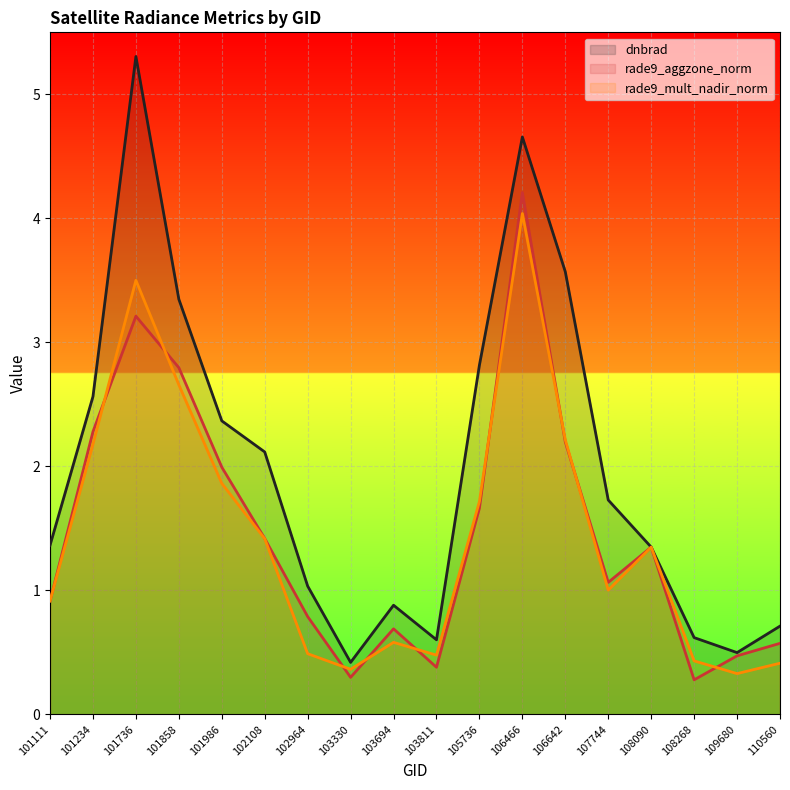

True or false: rade9_mult_nadir_norm and dnbrad cross at least once.

False